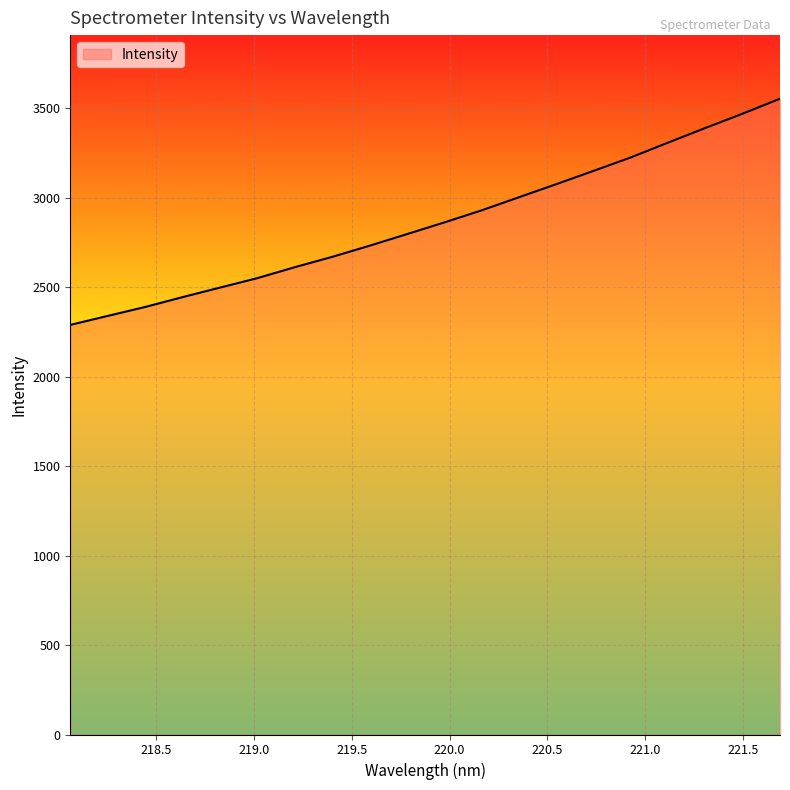

What is the greatest value displayed?

3553.6